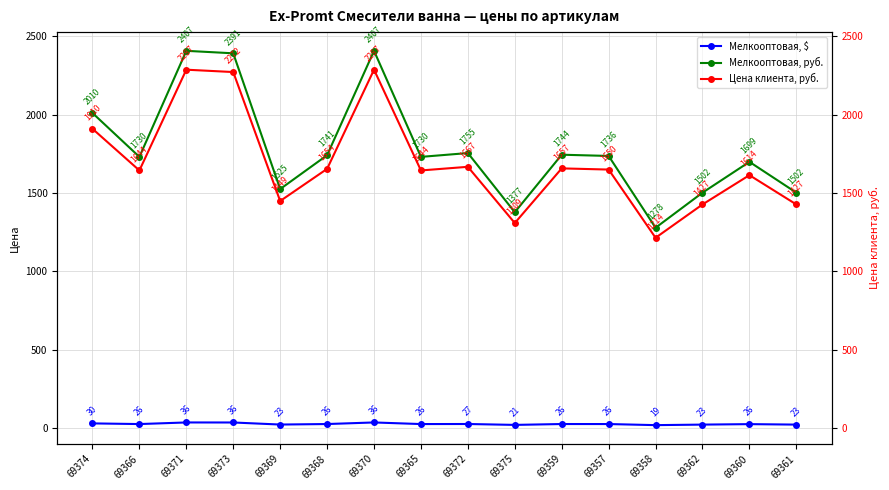

True or false: Мелкооптовая, $ has a value of 26.2 at 69366.

True